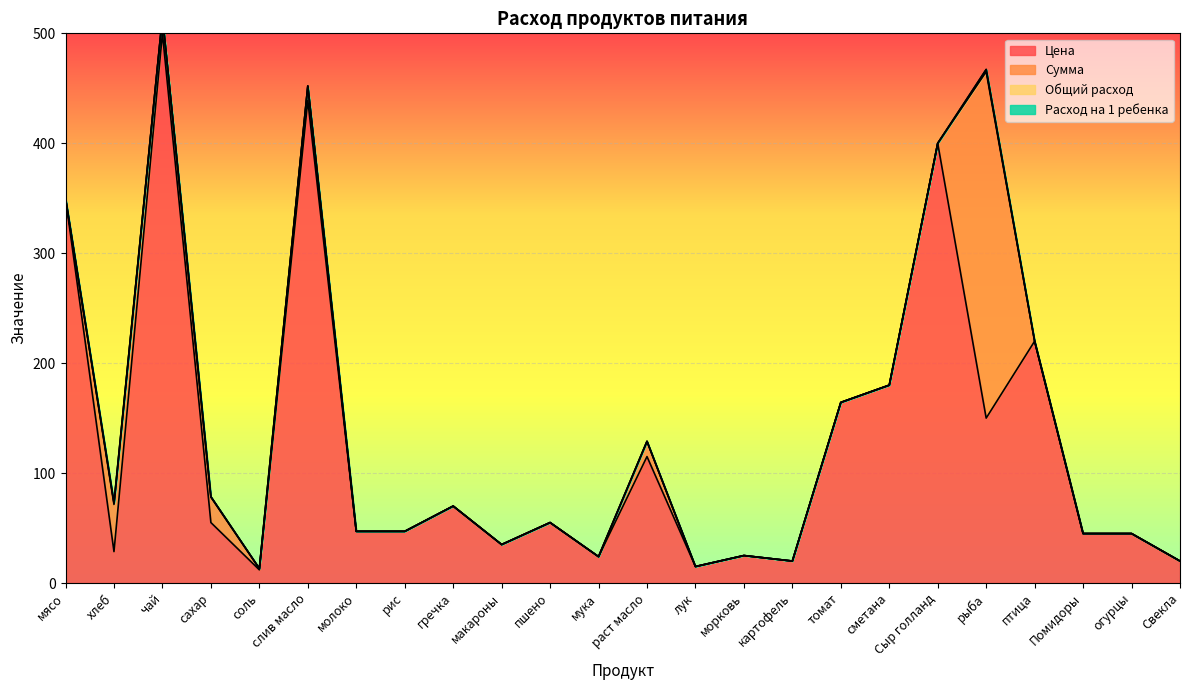

List the series in order of their peak value, lowest first.

Расход на 1 ребенка, Общий расход, Сумма, Цена